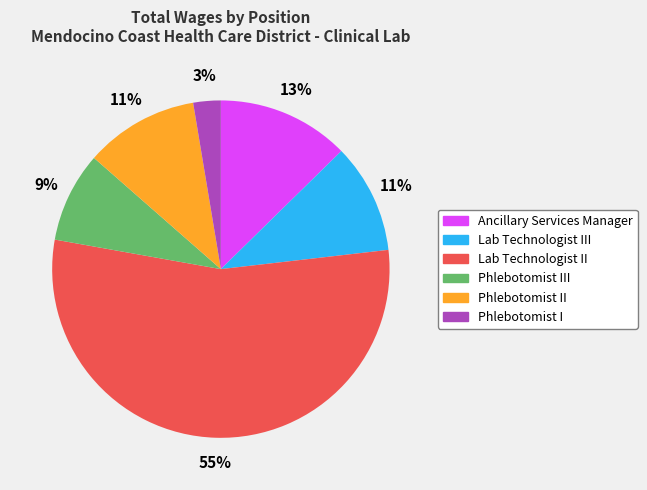

Is there any slice that represents more than half of the pie?

Yes